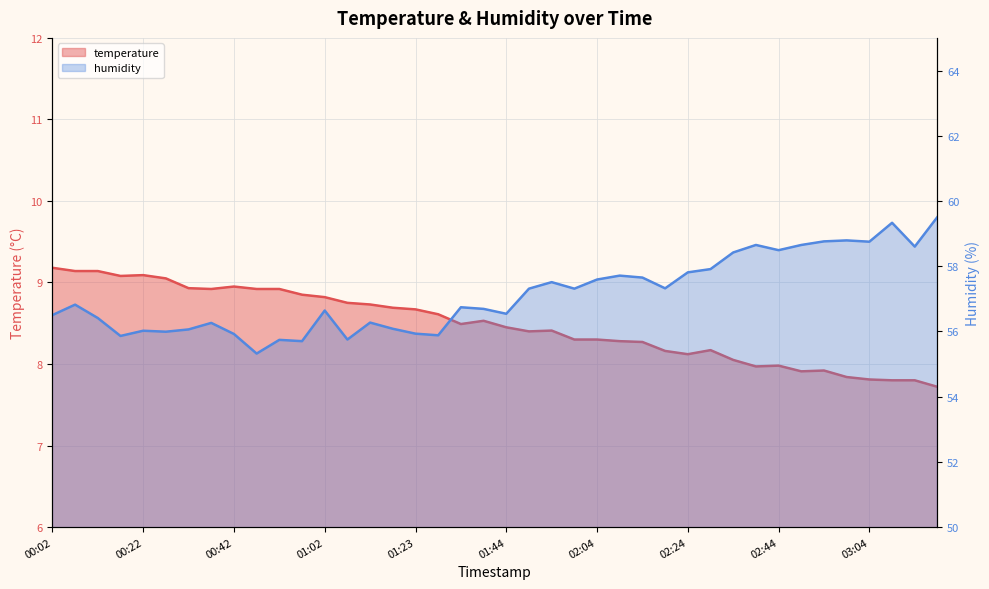

List the labels in order of humidity value, smallest first.

00:47, 00:57, 00:52, 01:08, 00:17, 01:29, 00:42, 01:23, 00:27, 00:22, 00:32, 01:18, 00:37, 01:13, 00:12, 00:02, 01:44, 01:02, 01:39, 01:34, 00:07, 01:49, 01:59, 02:19, 01:54, 02:04, 02:14, 02:09, 02:24, 02:29, 02:34, 02:44, 03:14, 02:39, 02:49, 03:04, 02:54, 02:59, 03:09, 03:19